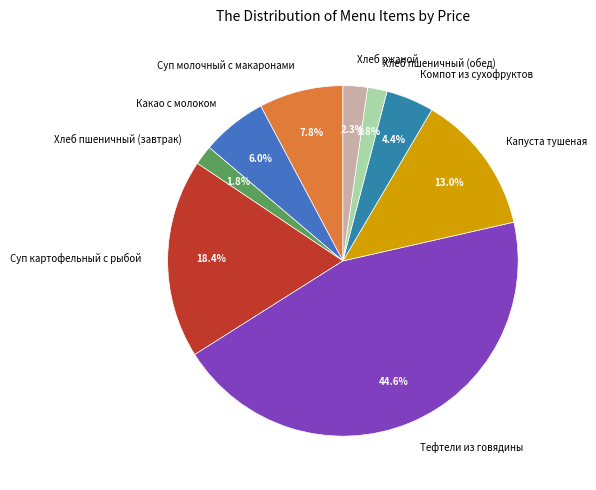

Between Суп молочный с макаронами and Капуста тушеная, which is larger?

Капуста тушеная